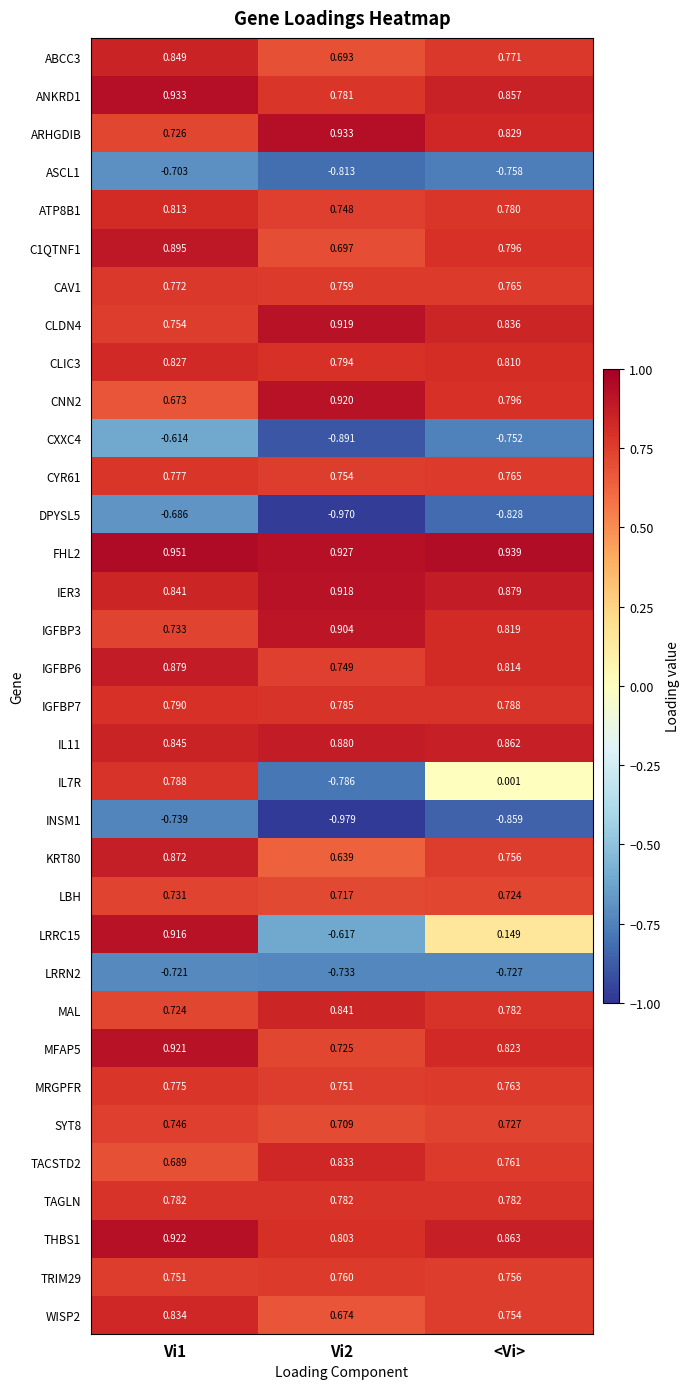

Between Vi2 and <Vi>, which series saw the biggest shift?

IL7R